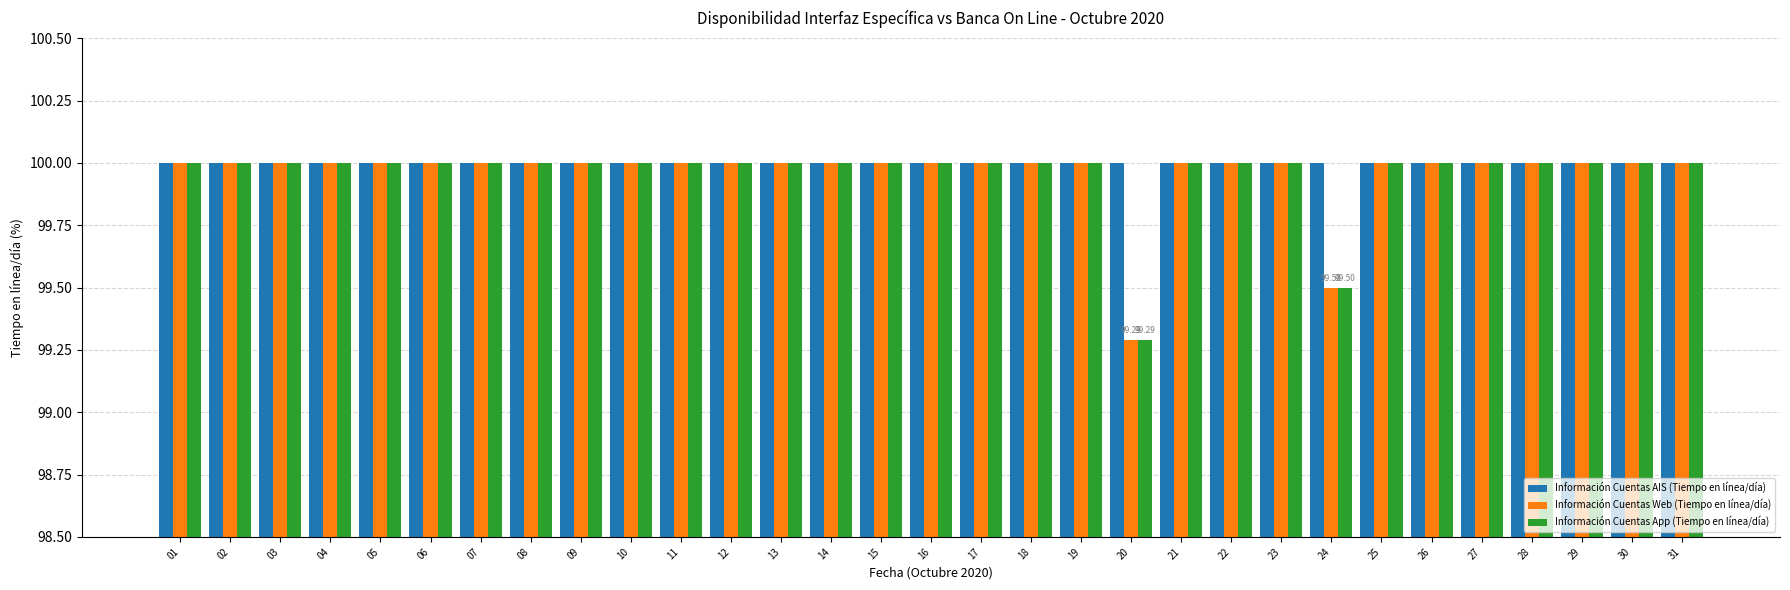

What is the sum of all Información Cuentas AIS (Tiempo en línea/día) values?

3100.0